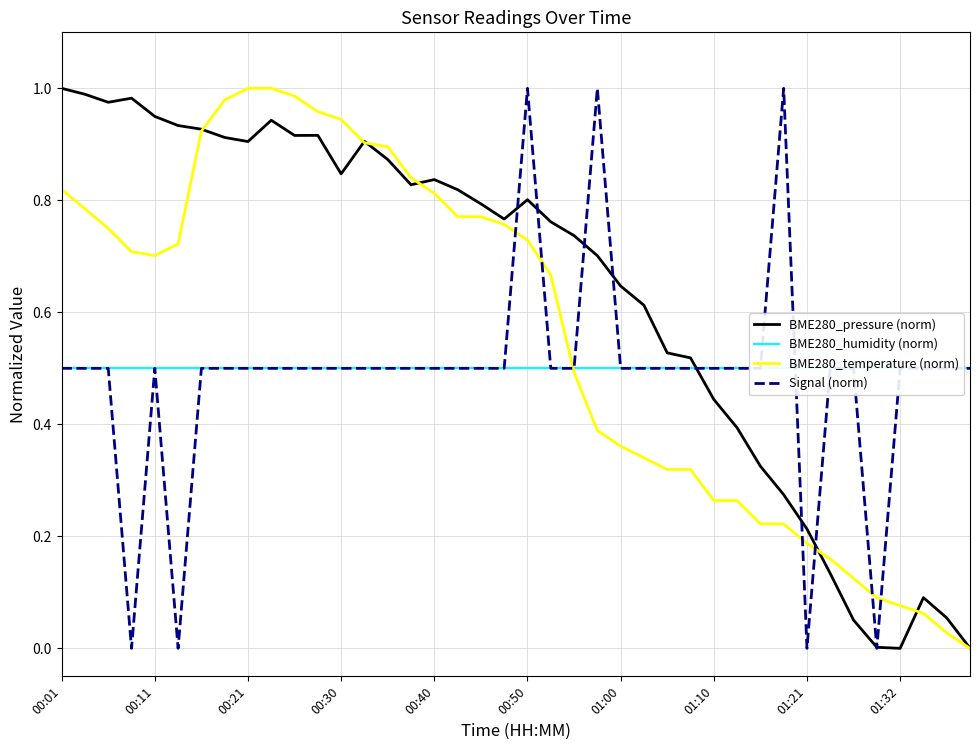

At how many categories does at least one series exceed 0?

40